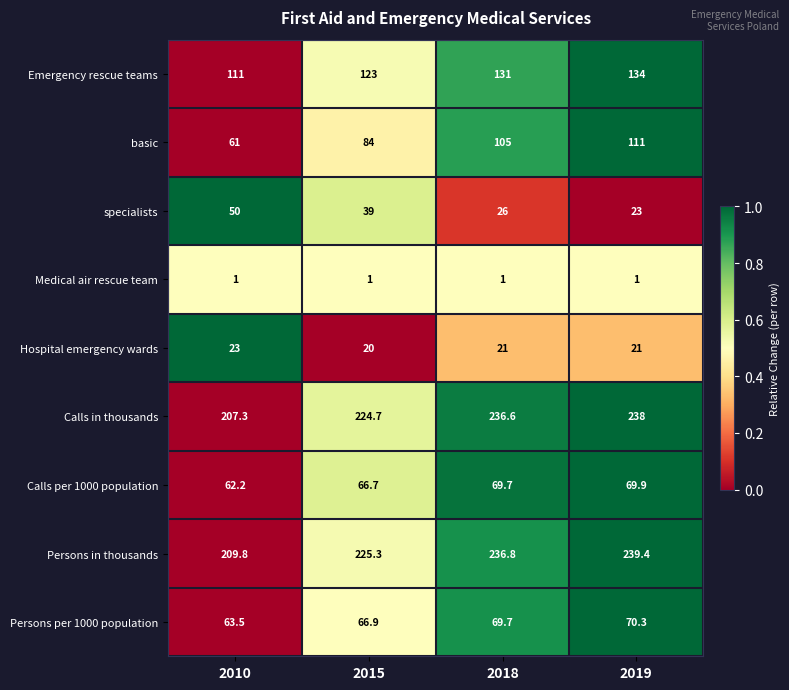

What is the sum of the Hospital emergency wards values at 2019 and 2010?

44.0